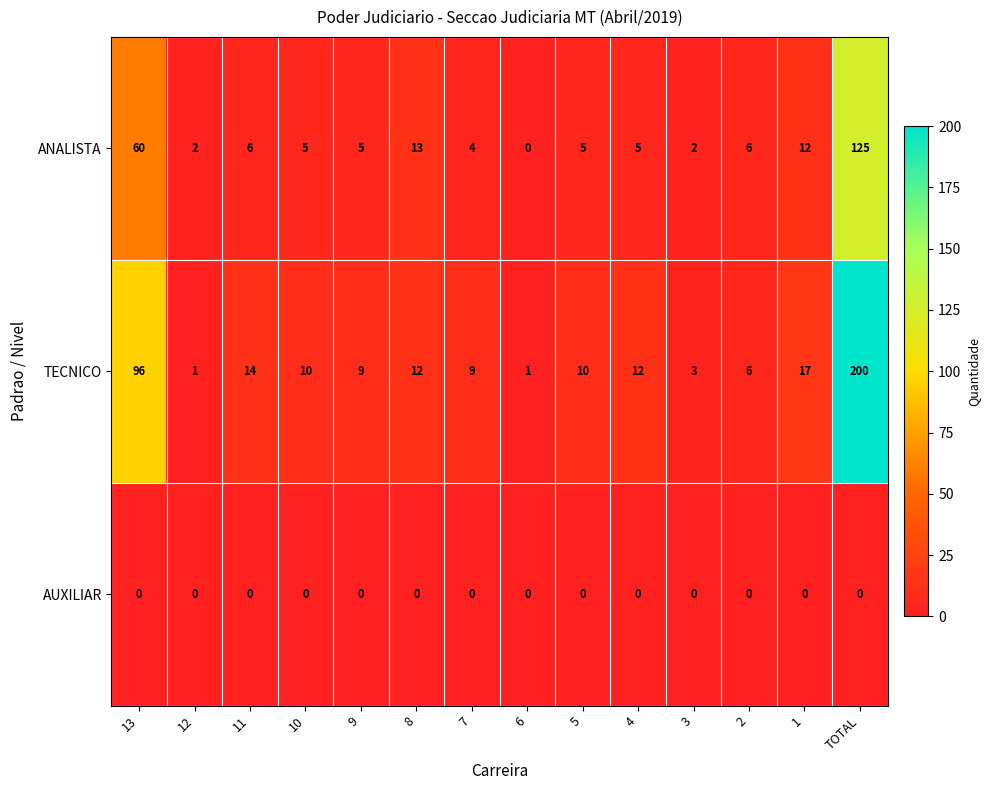

Where does the ANALISTA series first go above 5?

13